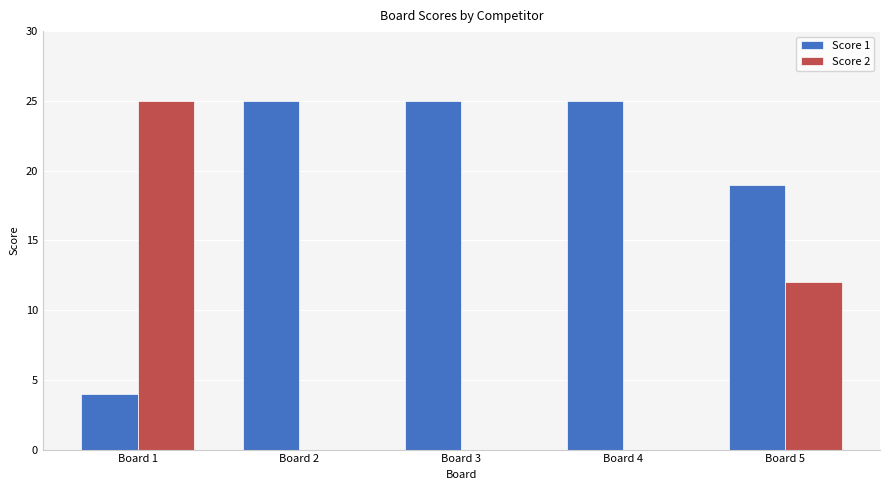

How many groups of bars are there?

5